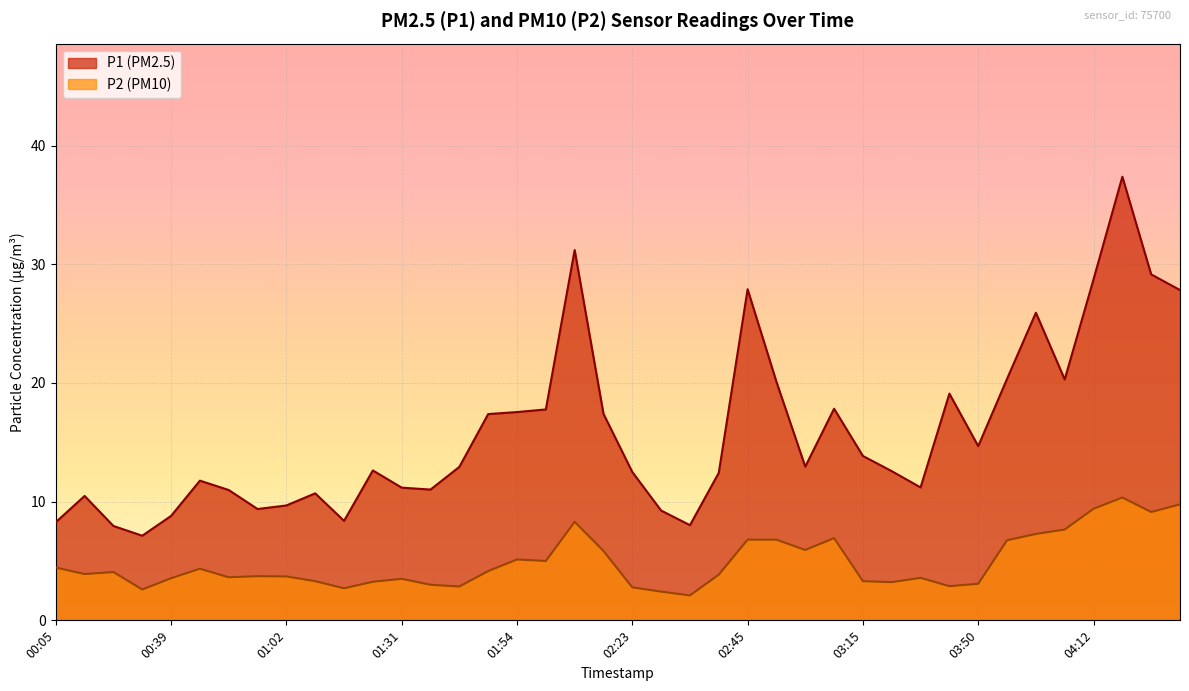

What value does the P2 series have at 02:11?

5.8